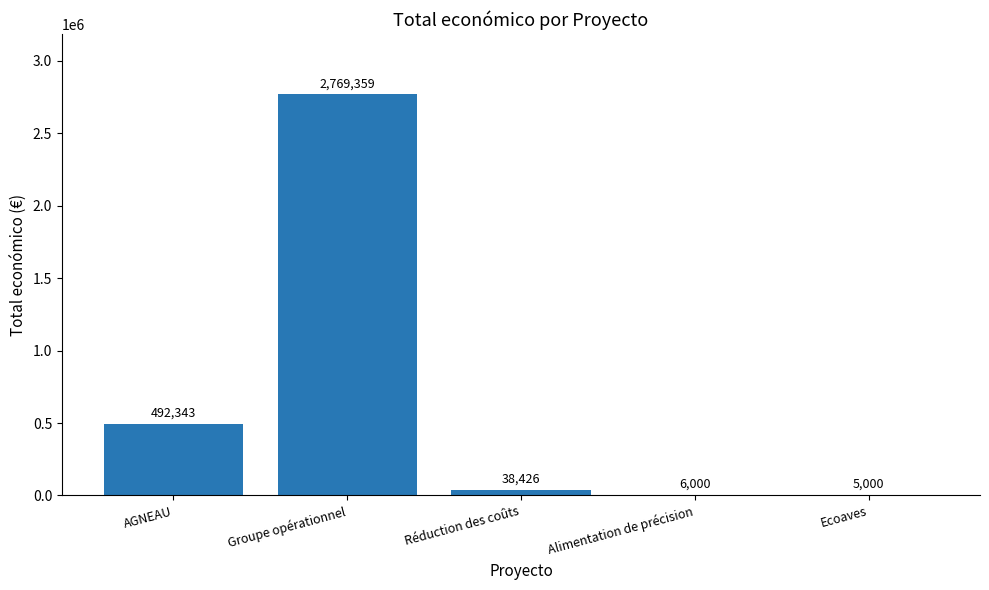

Where is the data nearest to the value 1387179?

AGNEAU